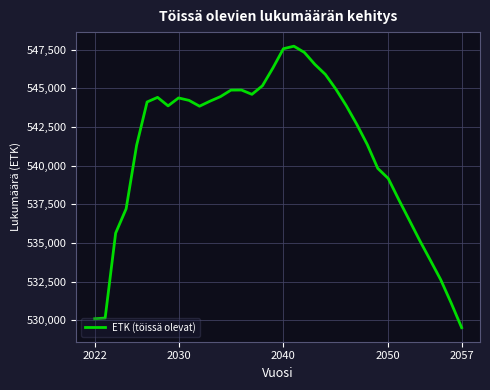

What is the smallest value displayed?

529518